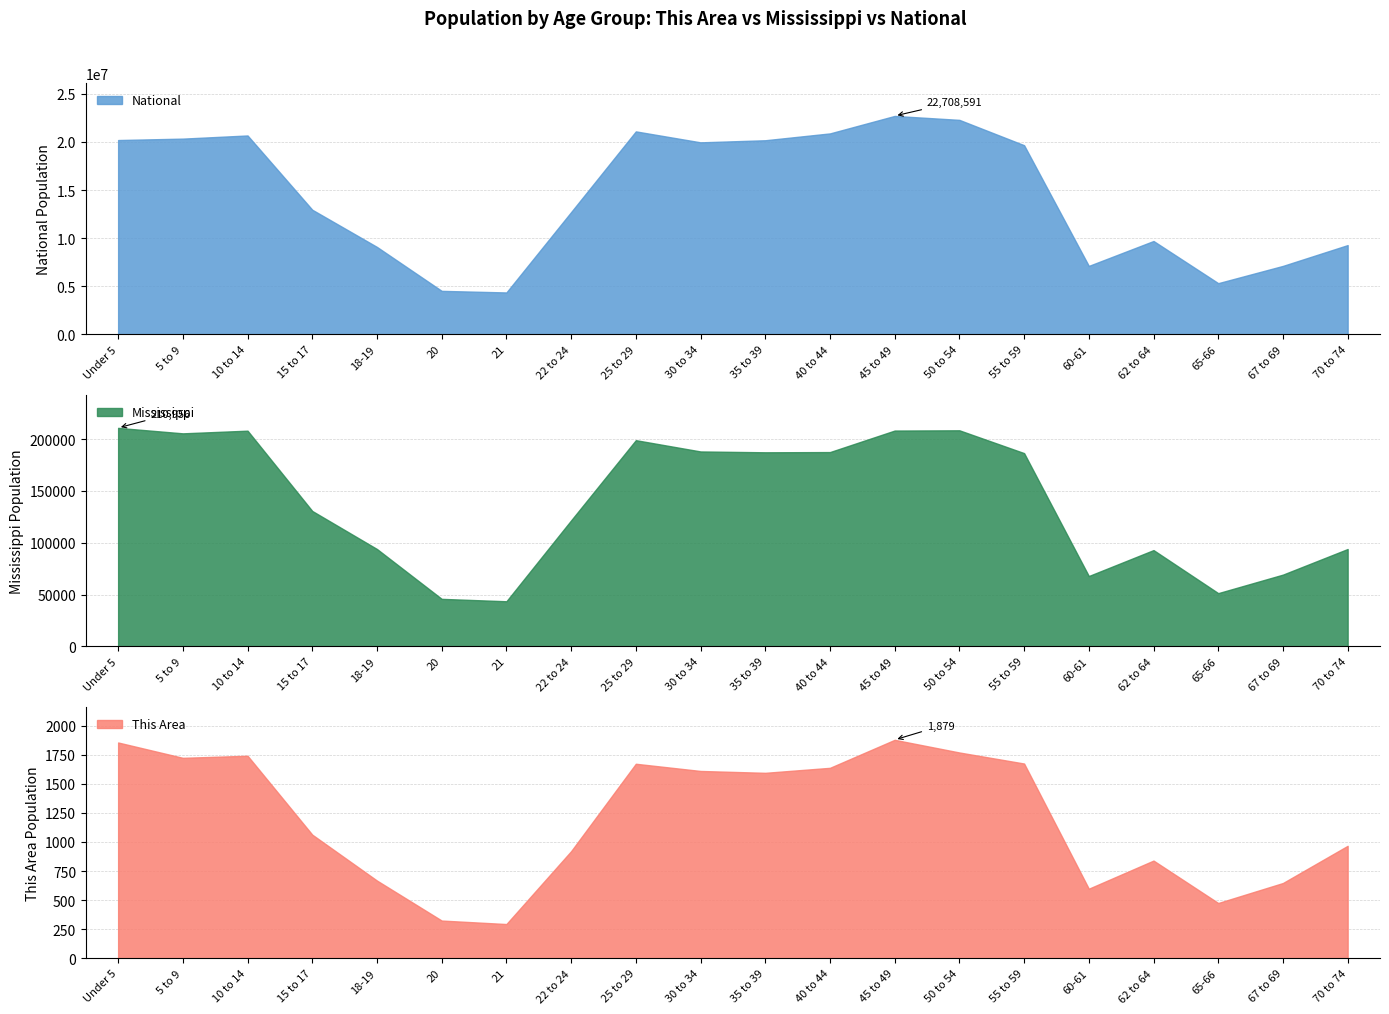

What is the sum of the National values at 67 to 69 and 70 to 74?

16393527